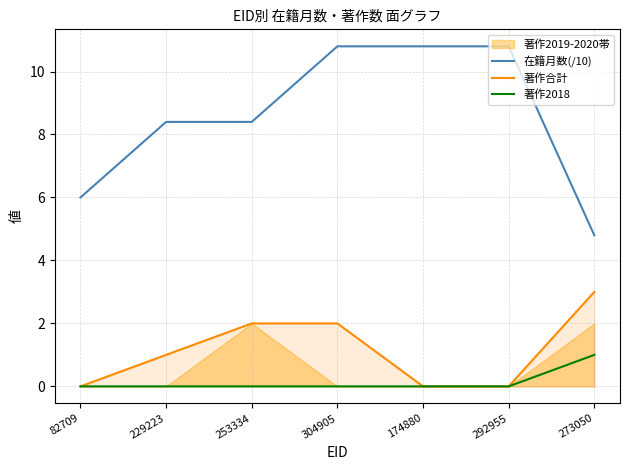

True or false: 著作合計 has a value of 0.6 at 253334.

False